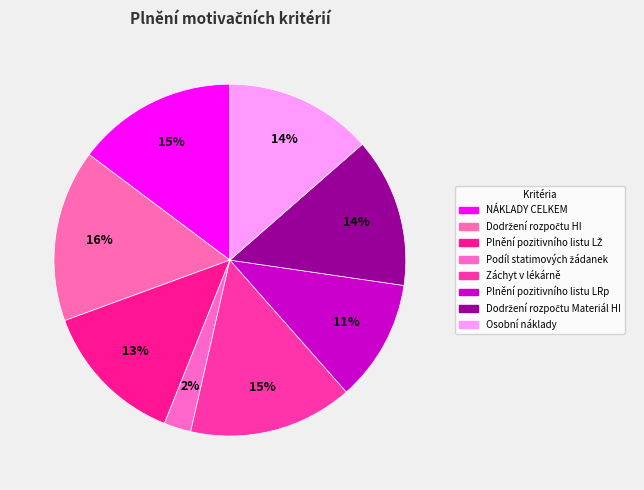

To the nearest percent, what is the combined percentage of Plnění pozitivního listu LŽ and Záchyt v lékárně?

28%